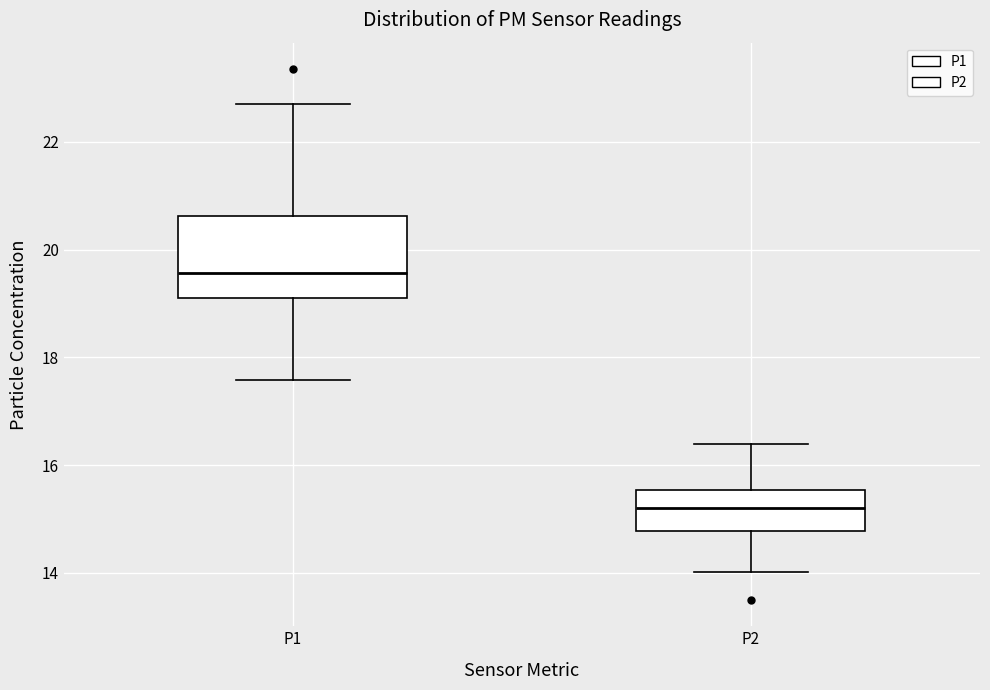

Which box is the tallest, from its lower edge to its upper edge?

P1